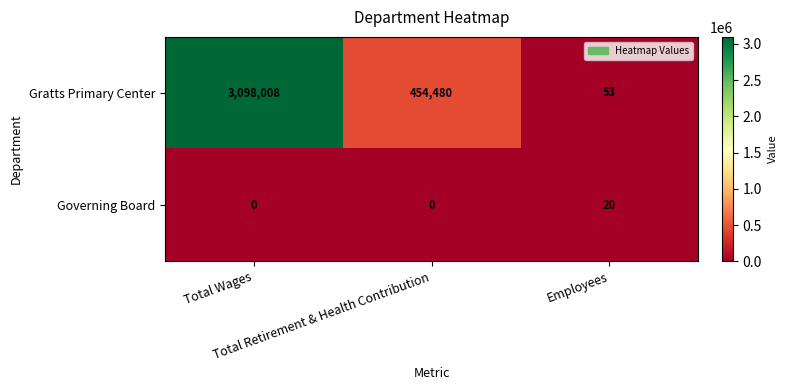

What is the difference between the maximum and minimum values in the Governing Board series?

20